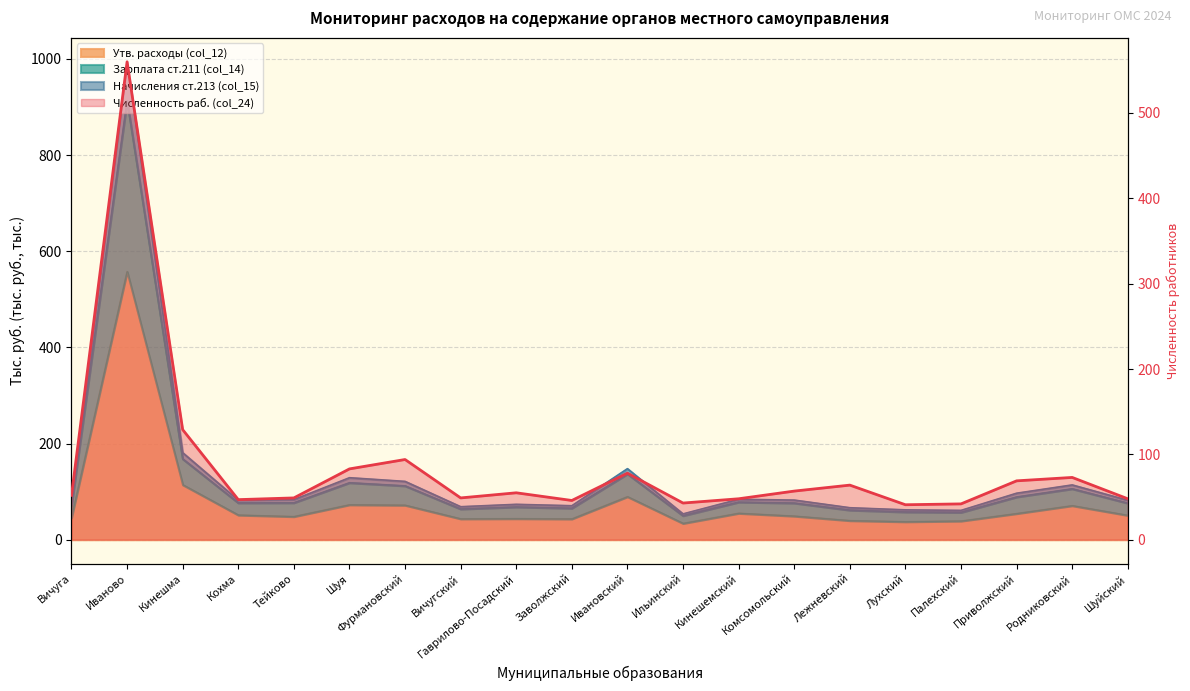

True or false: Зарплата ст.211 (col_14) and Начисления ст.213 (col_15) intersect in this chart.

False